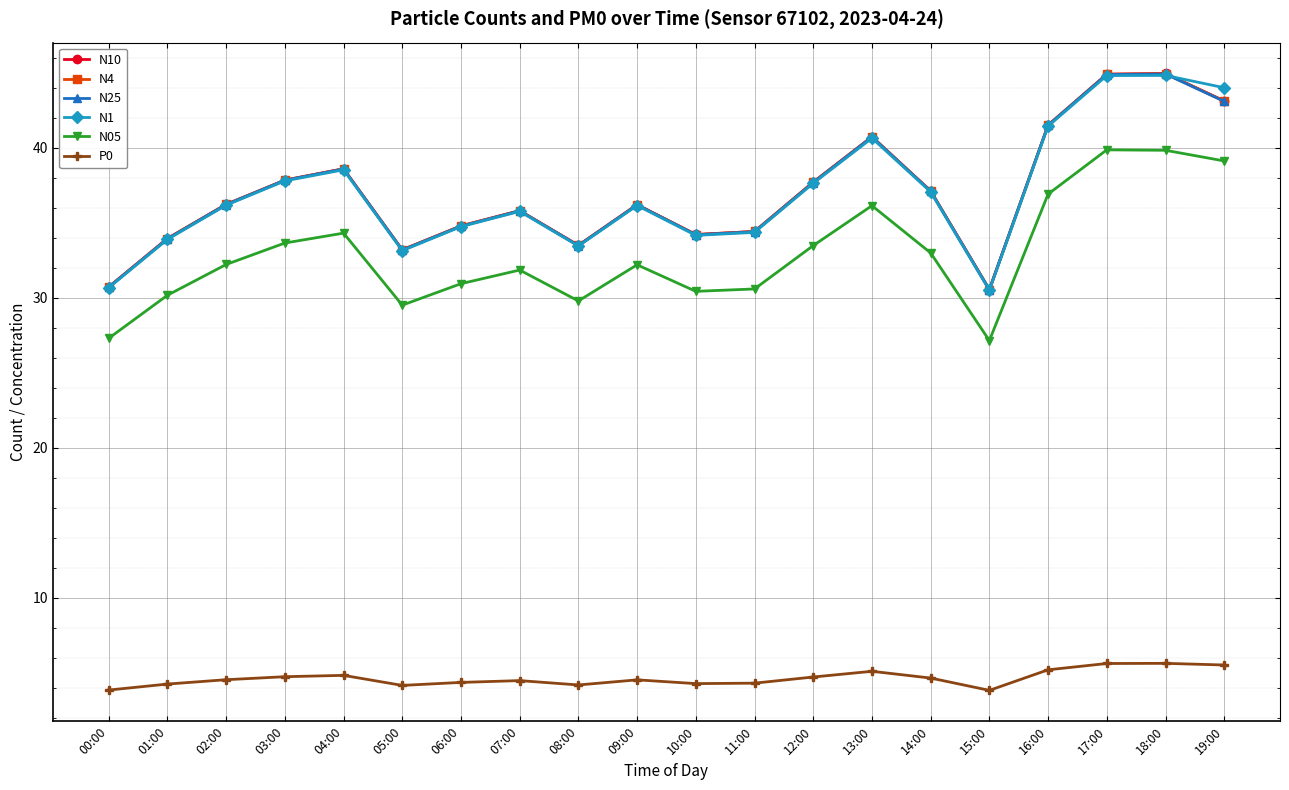

True or false: P0 and N4 intersect in this chart.

False